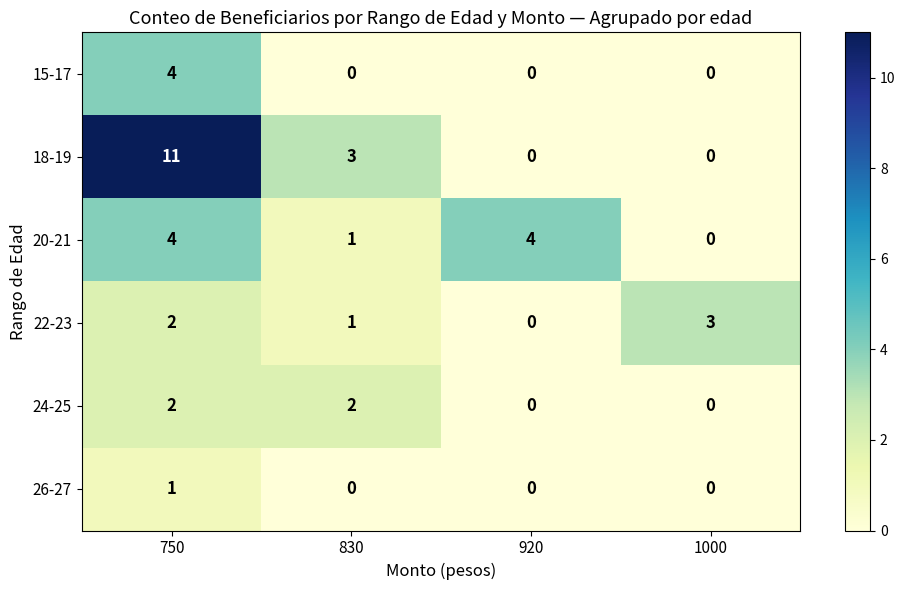

Which series has the largest range (max minus min)?

18-19